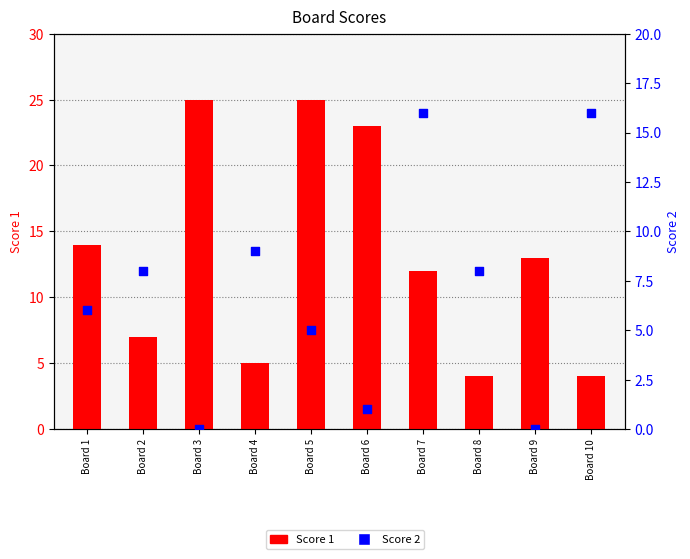

Which series has the widest spread of Y values?

Score 1